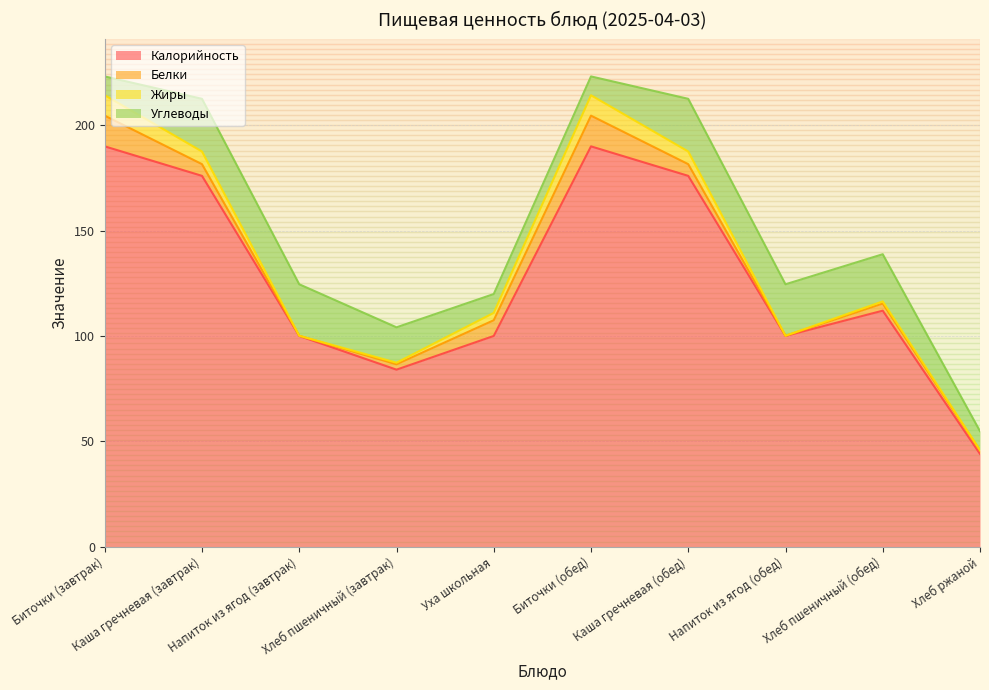

The Белки series shows 7.5 at Уха школьная. True or false?

True